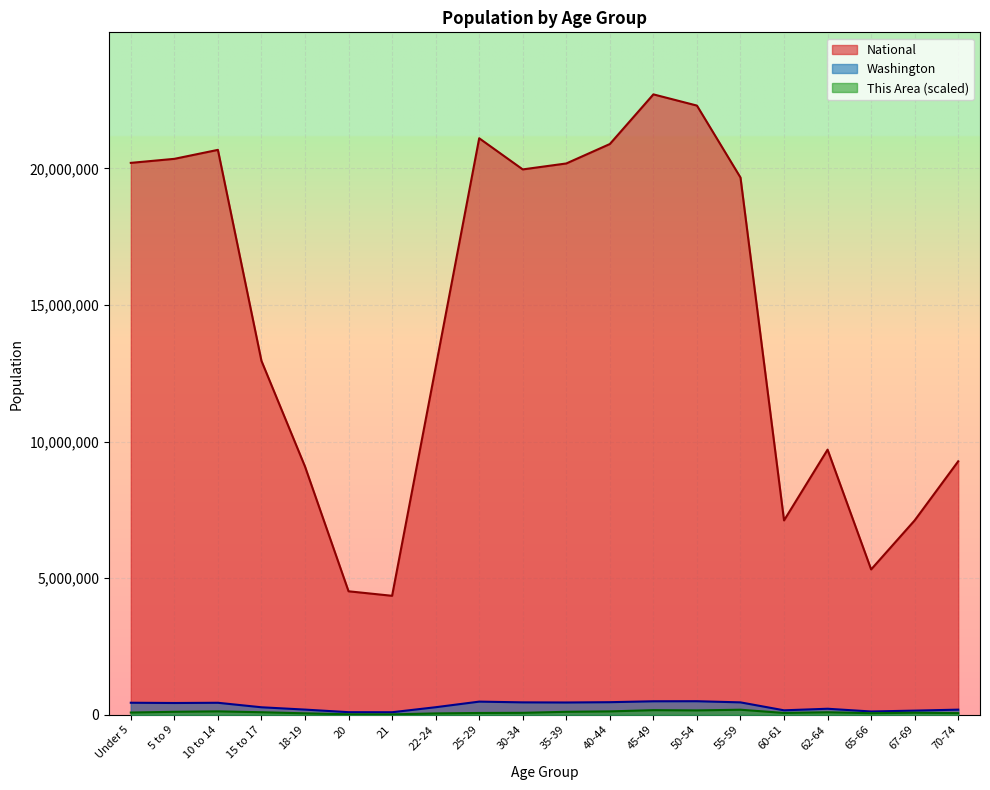

What is the sum of the Washington values at 55-59 and 18-19?

641619